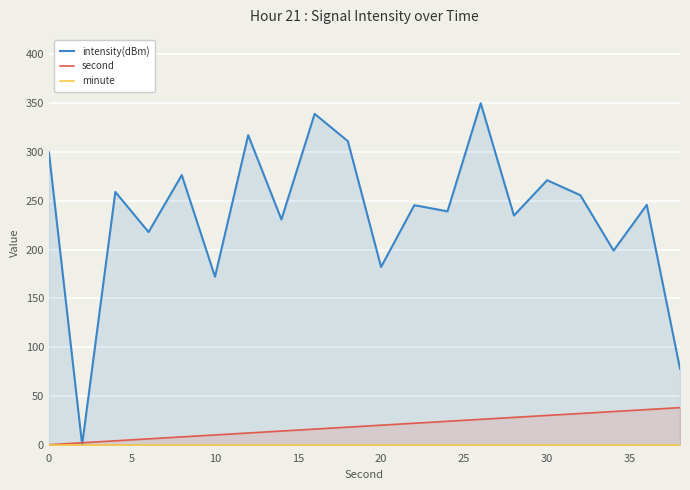

What is the maximum value shown in the chart?

350.0